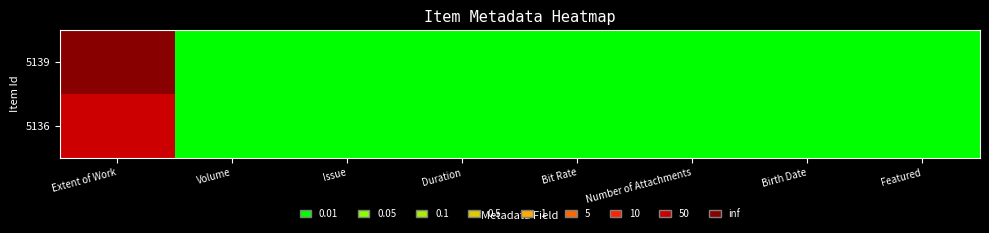

How many values in the 5136 series exceed 0?

1